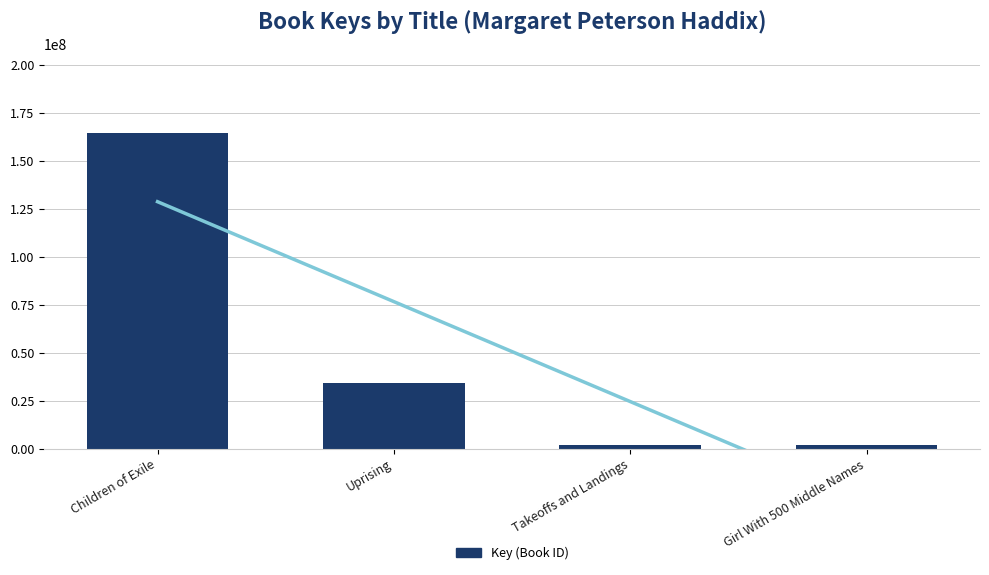

Where does the data first go above 34033684?

Children of Exile